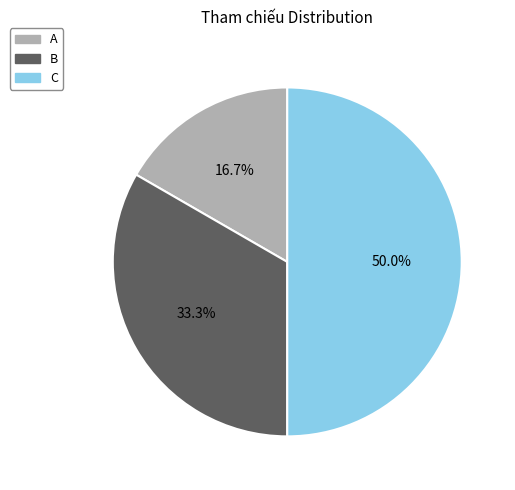

How many slices are in this pie chart?

3